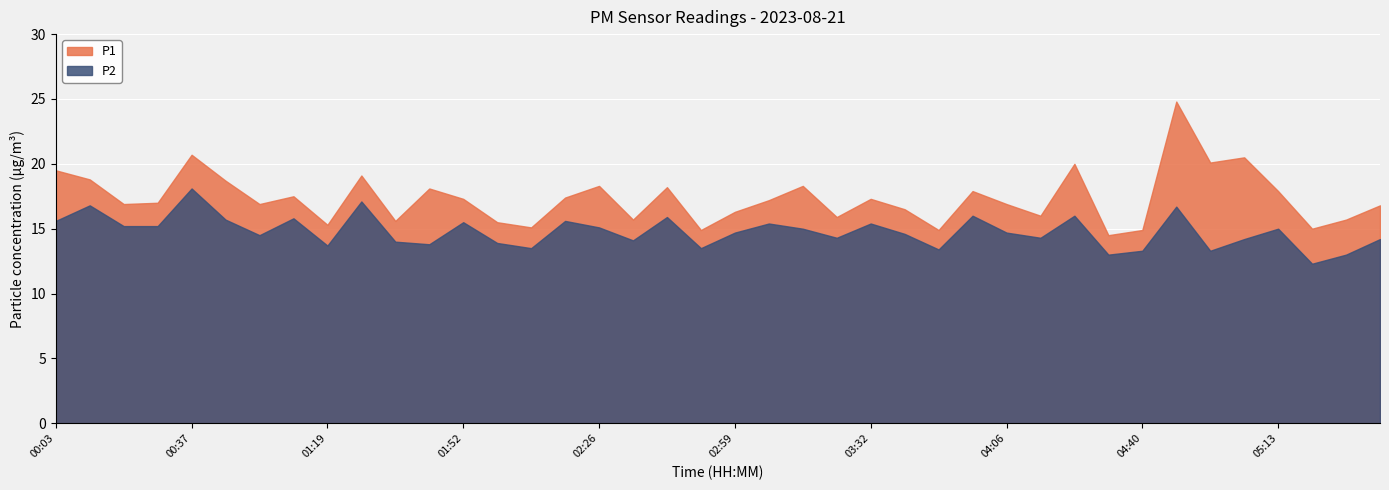

What is the sum of the P2 values at 04:56 and 04:48?

30.0